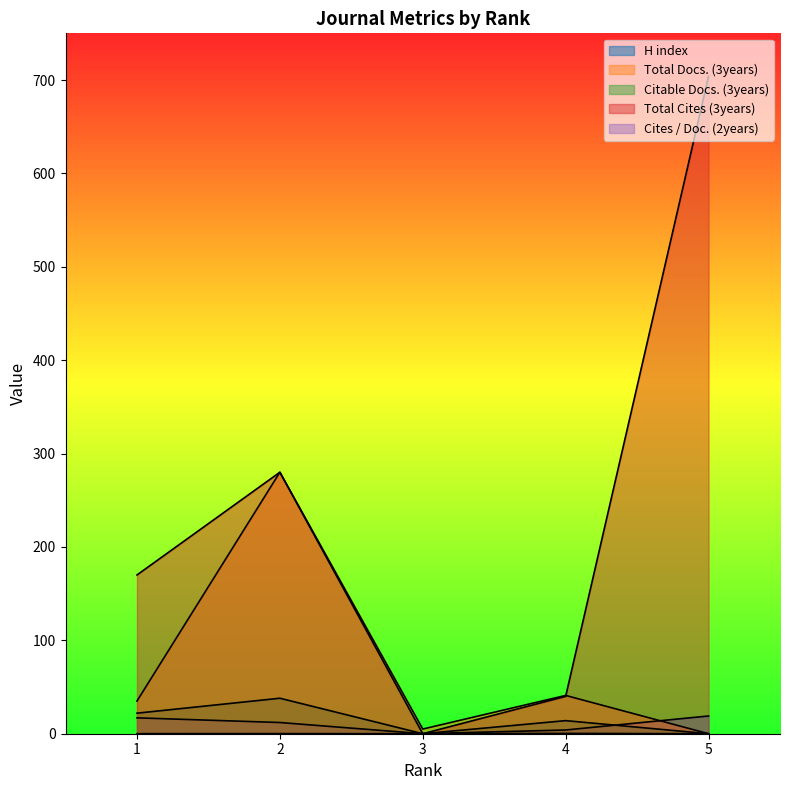

What is the difference between the Total Cites (3years) values at 5 and 2?

424.0